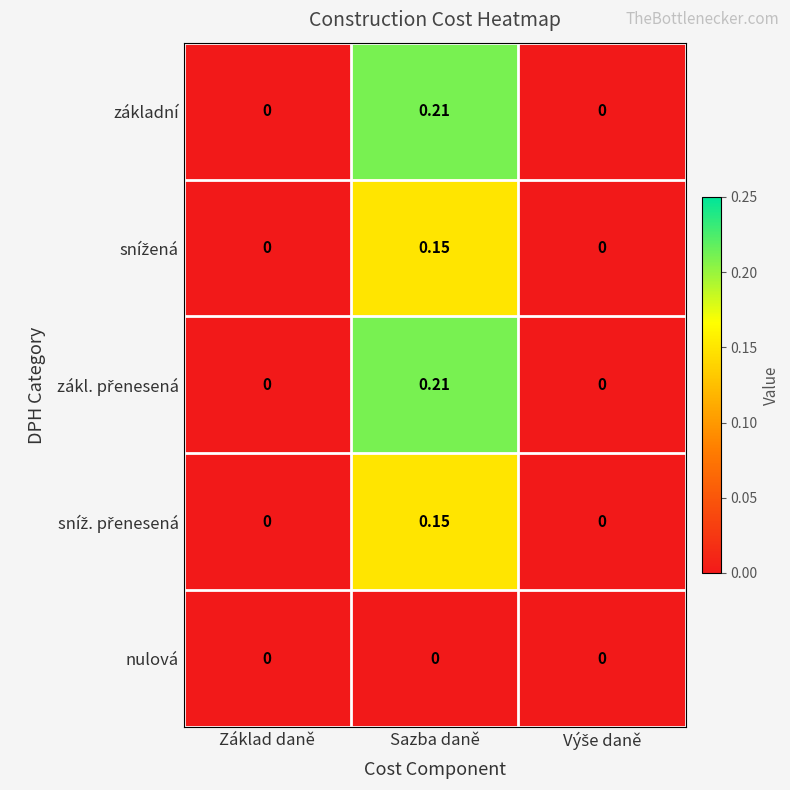

Which label corresponds to the largest value in the chart?

Sazba daně